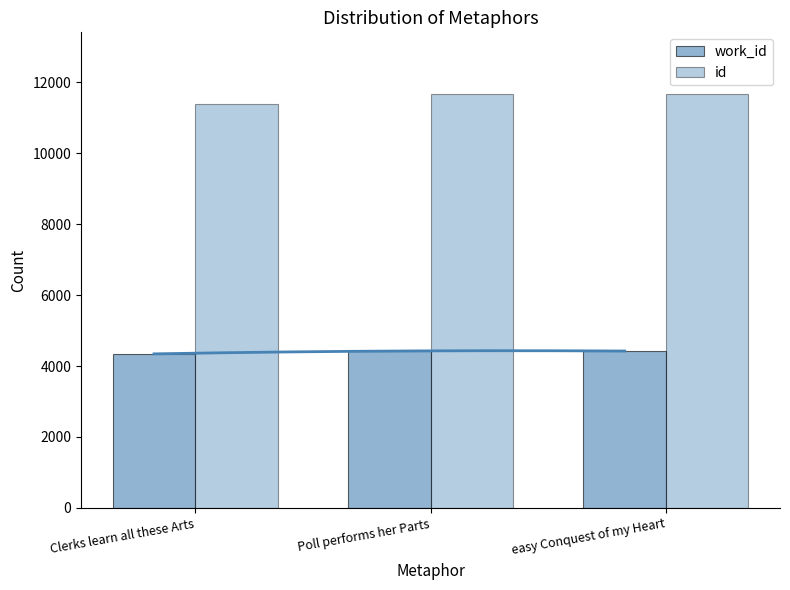

What is the lowest value of the id series?

11377